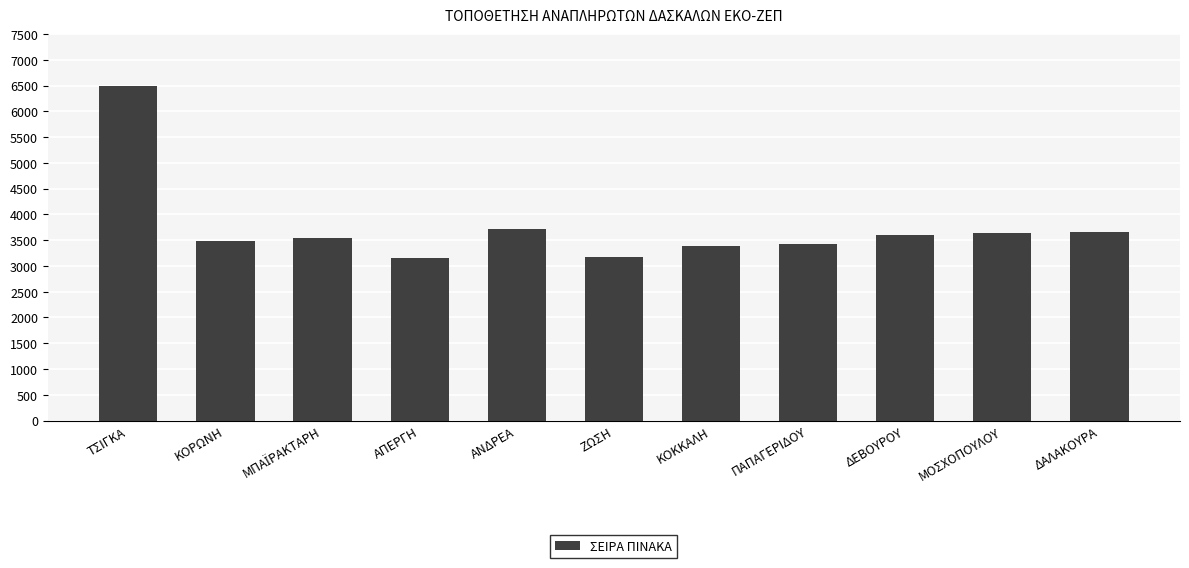

True or false: the data shows 1766 at ΑΠΕΡΓΗ.

False